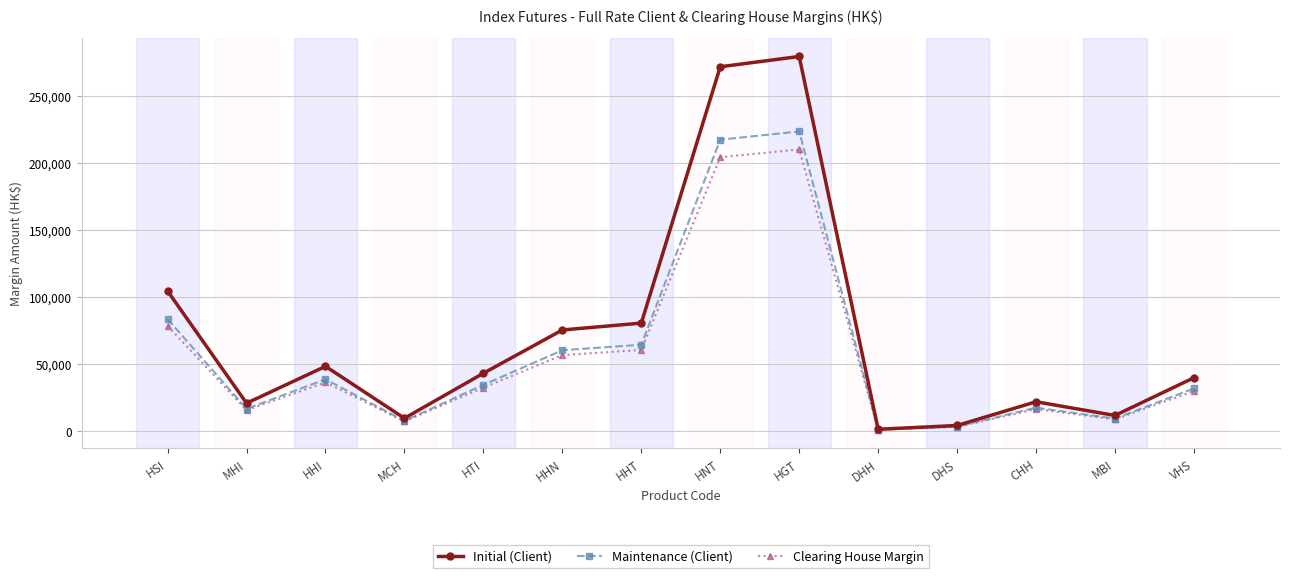

At which label does Clearing House Margin first exceed 32520?

HSI